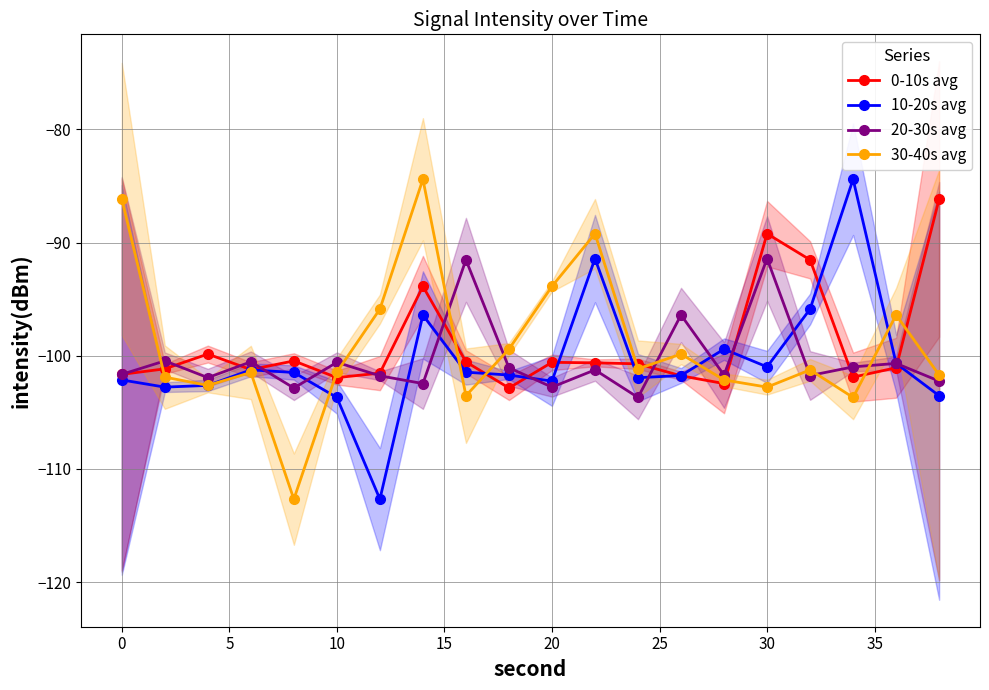

The value of 20-30s avg at 30 is -19.6. True or false?

False